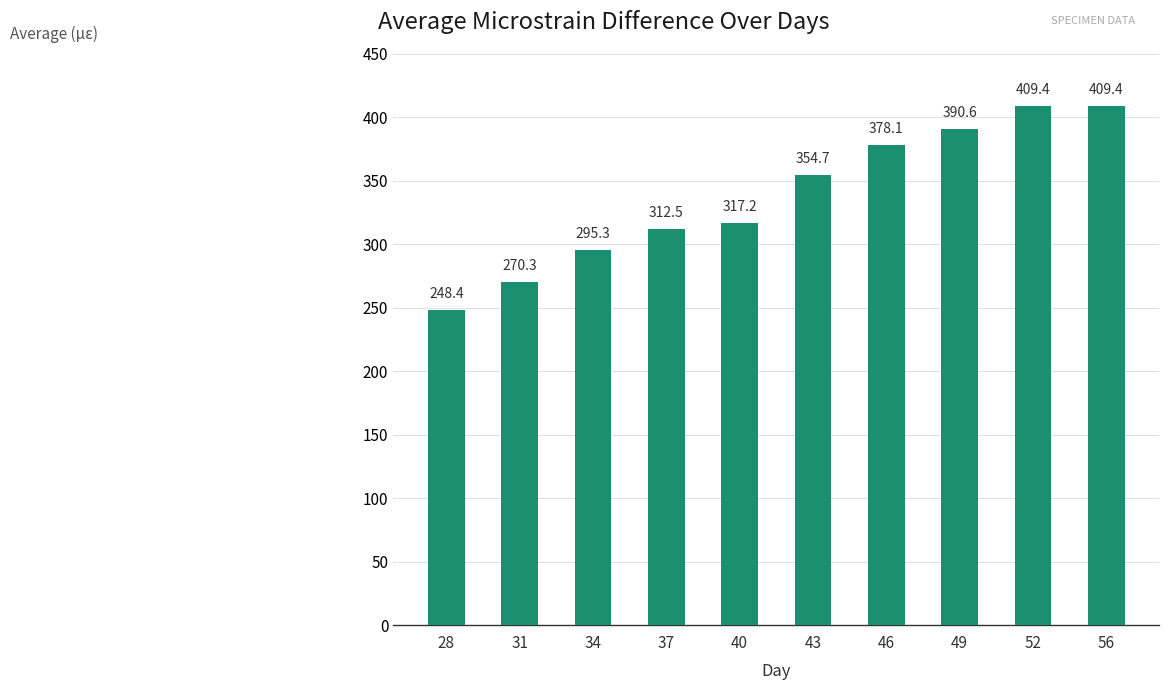

How many data points are less than 354?

5